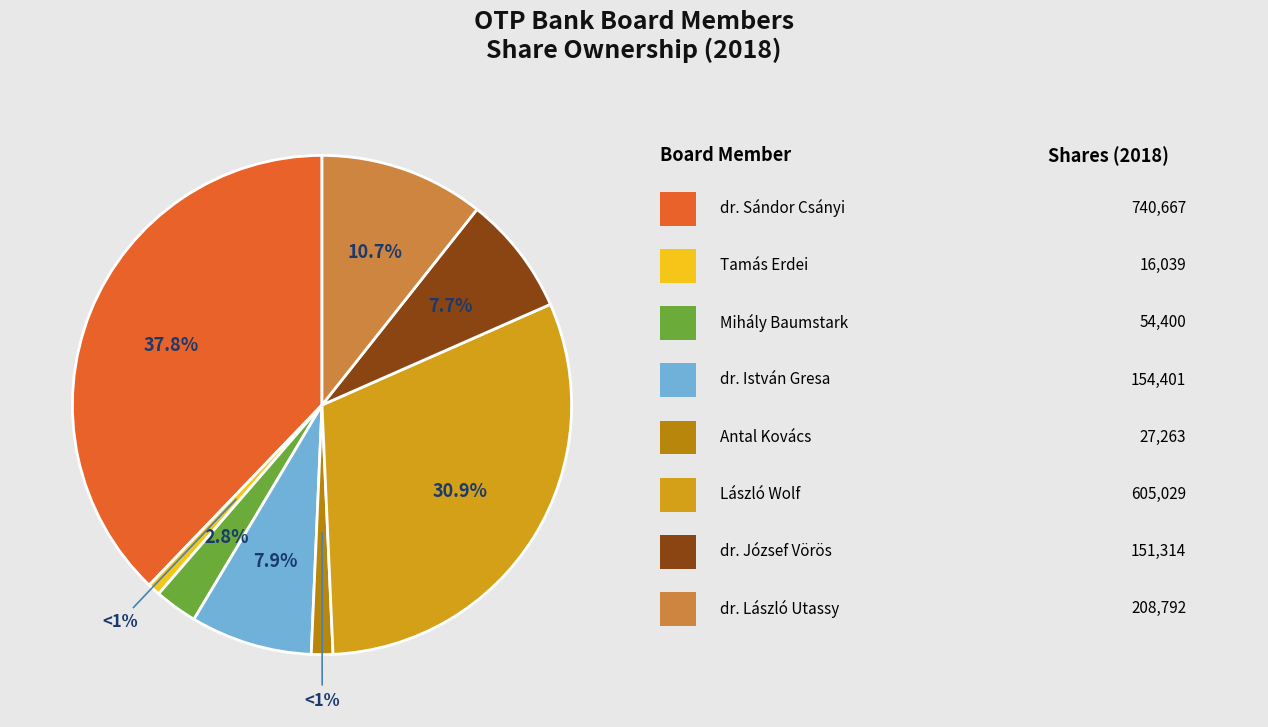

Is there any slice that represents more than half of the pie?

No